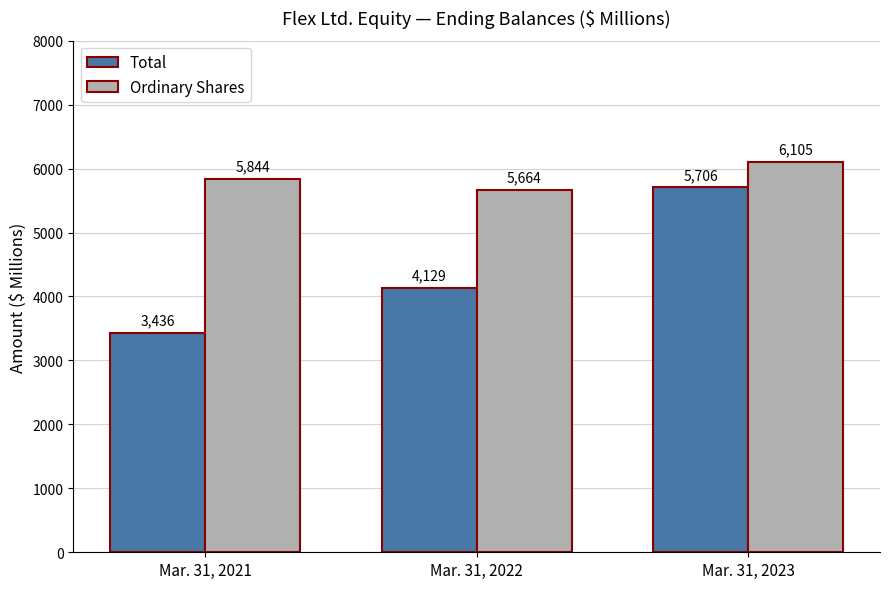

Which series has the largest total across all categories?

Ordinary Shares